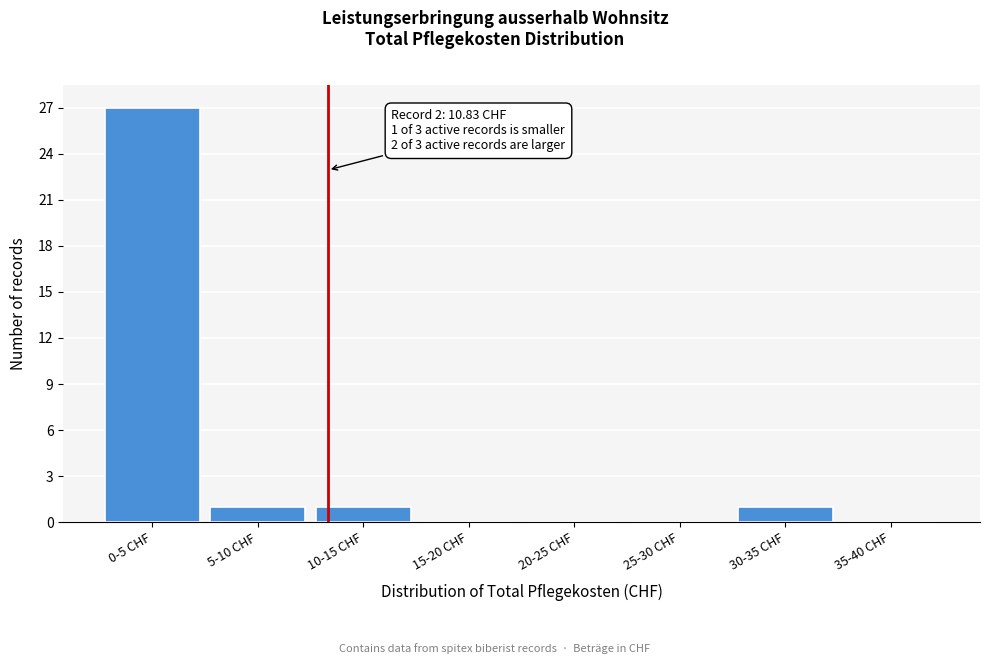

Reading left to right, extract all data points from this chart.

0-5 CHF=27	5-10 CHF=1	10-15 CHF=1	15-20 CHF=0	20-25 CHF=0	25-30 CHF=0	30-35 CHF=1	35-40 CHF=0